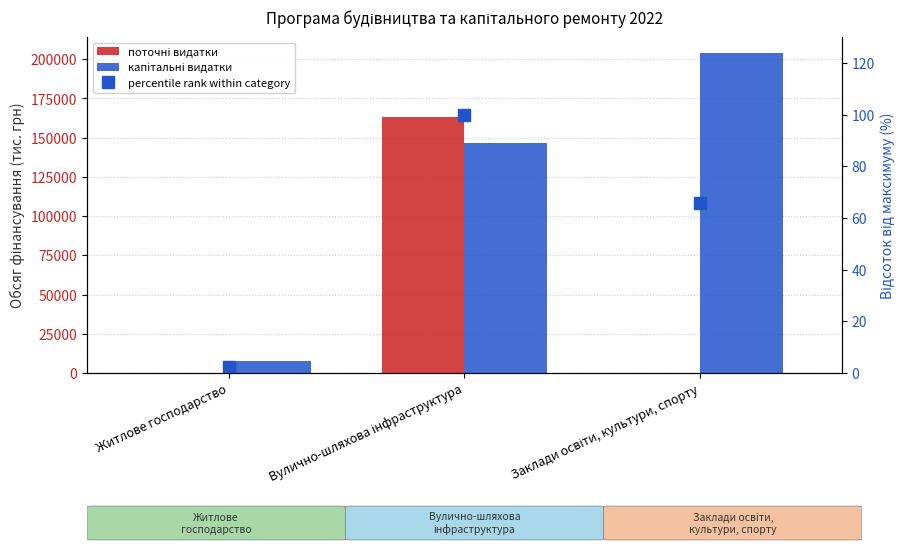

The капітальні видатки series shows 10374.8 at Житлове господарство. True or false?

False